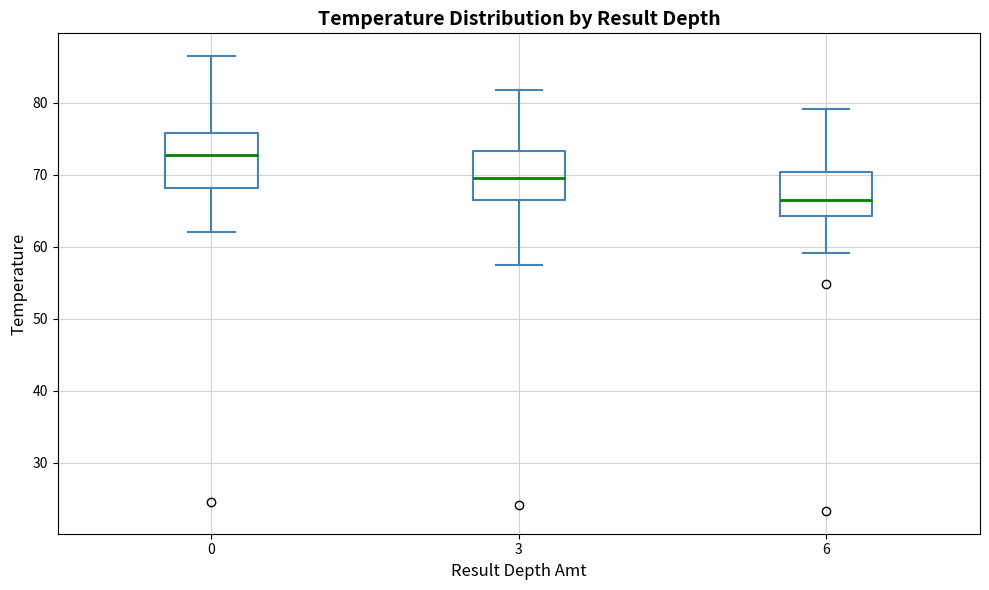

Reading left to right, read every box against the y-axis: the position of its median line, the range the box covers, and the ends of its whiskers. The values are not printed on the chart, so give them approximately, as read against the axis.

0: median 73, box 68 to 76, whiskers 62 to 87
3: median 70, box 67 to 73, whiskers 58 to 82
6: median 67, box 64 to 70, whiskers 59 to 79